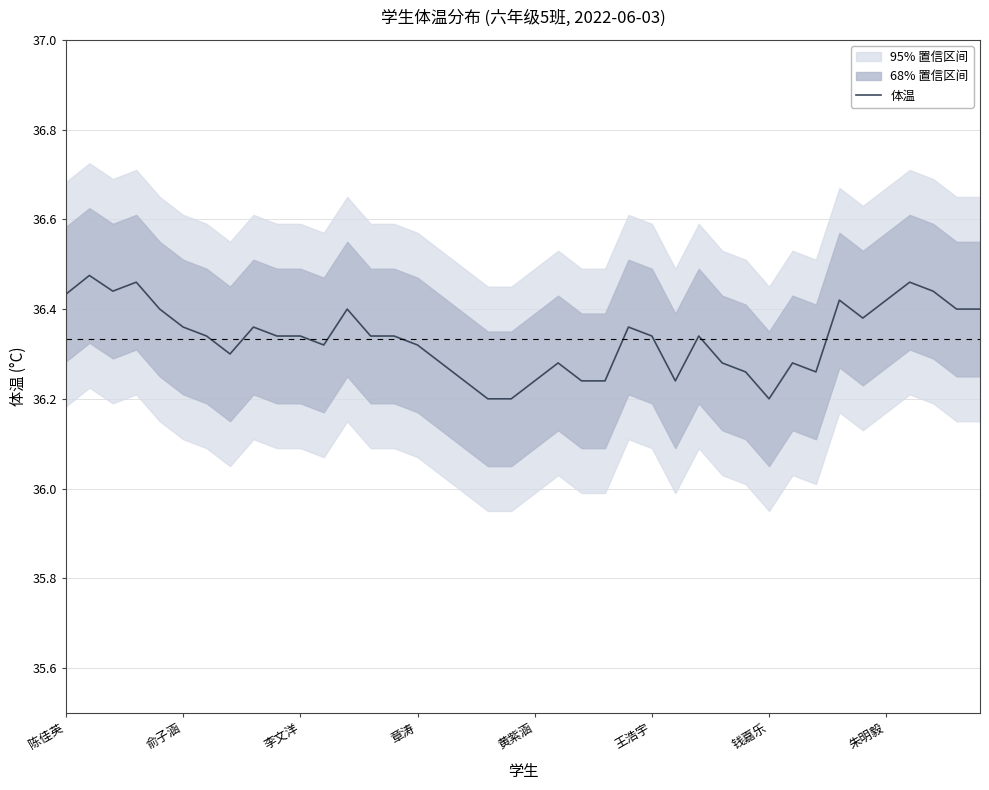

How many series are shown in this chart?

1